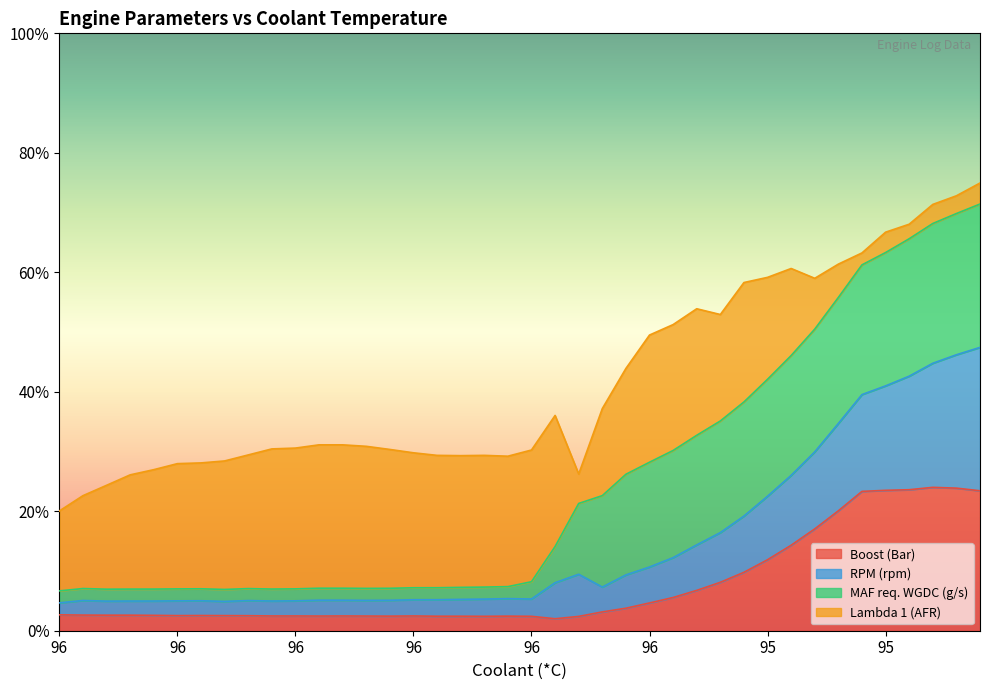

Does the chart have visible grid lines?

No